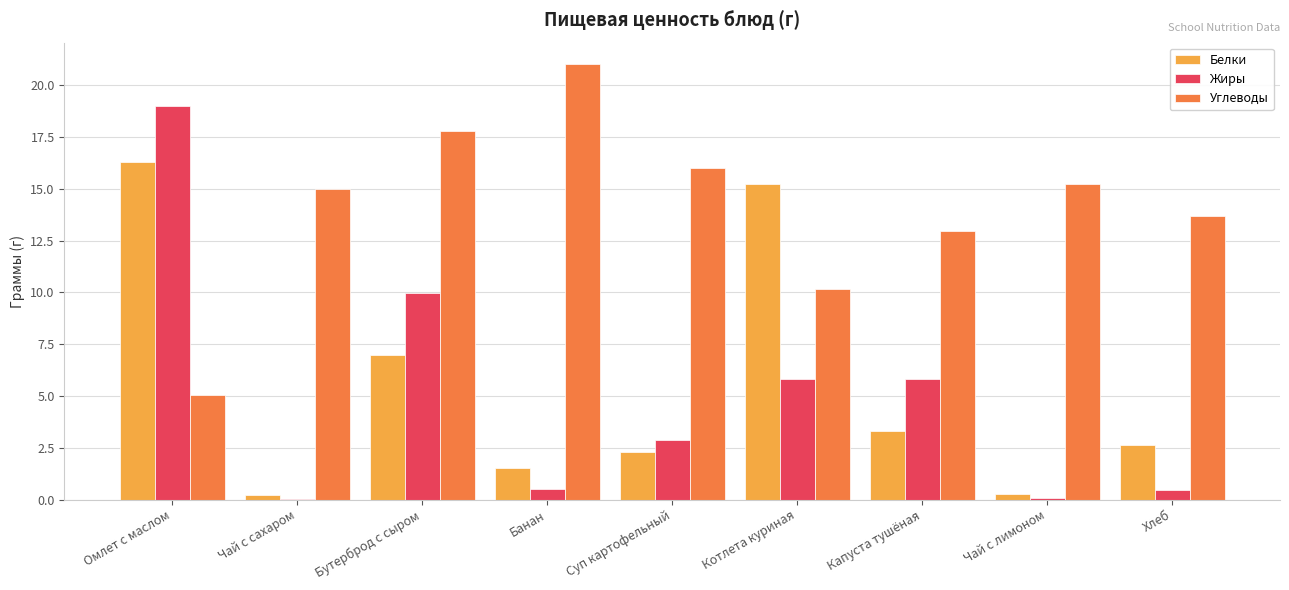

Which series changed the most between Омлет с маслом and Чай с сахаром?

Жиры